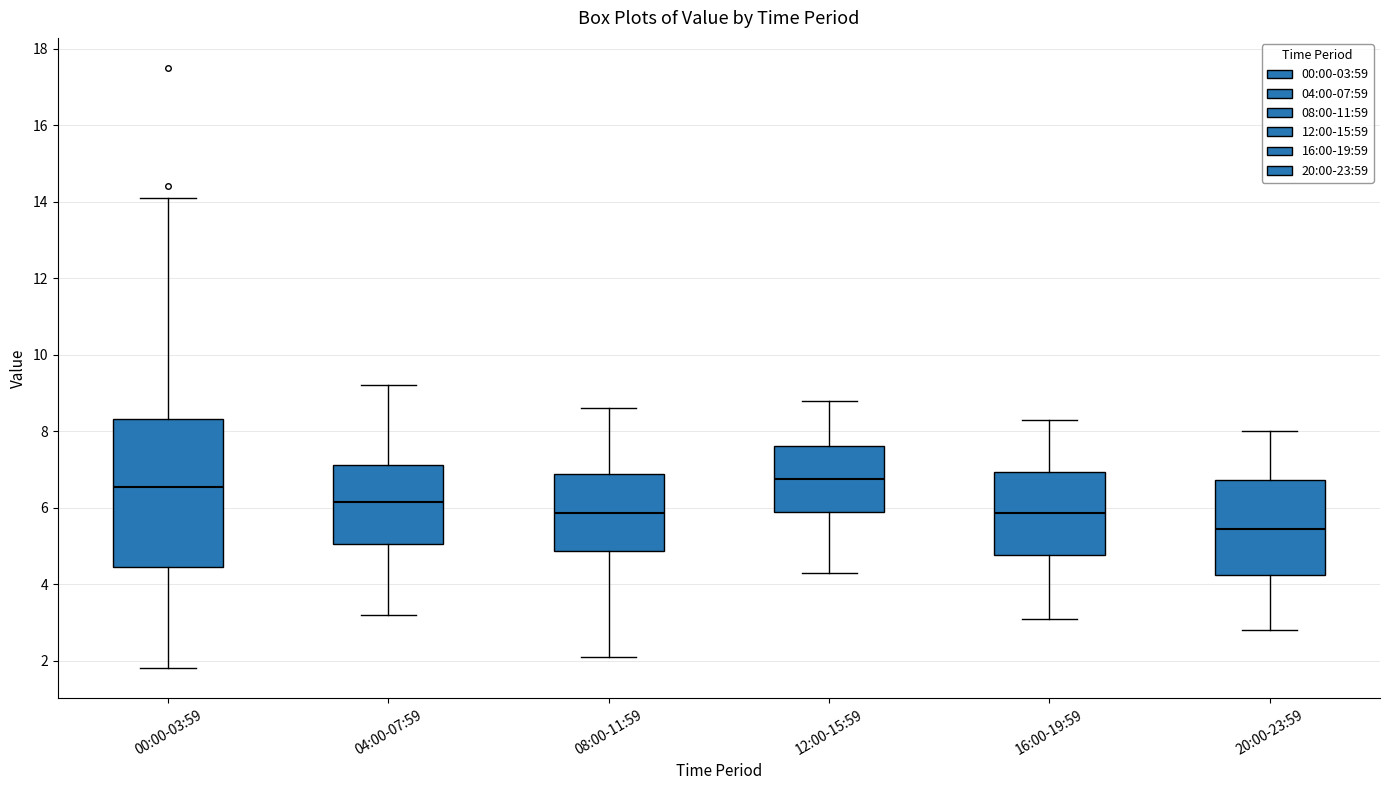

Reading left to right, read every box against the y-axis: the position of its median line, the range the box covers, and the ends of its whiskers. The values are not printed on the chart, so give them approximately, as read against the axis.

00:00-03:59: median 6.6, box 4.4 to 8.4, whiskers 1.8 to 14.2
04:00-07:59: median 6.2, box 5.0 to 7.2, whiskers 3.2 to 9.2
08:00-11:59: median 5.8, box 4.8 to 6.8, whiskers 2.2 to 8.6
12:00-15:59: median 6.8, box 5.8 to 7.6, whiskers 4.4 to 8.8
16:00-19:59: median 5.8, box 4.8 to 7.0, whiskers 3.2 to 8.4
20:00-23:59: median 5.4, box 4.2 to 6.8, whiskers 2.8 to 8.0